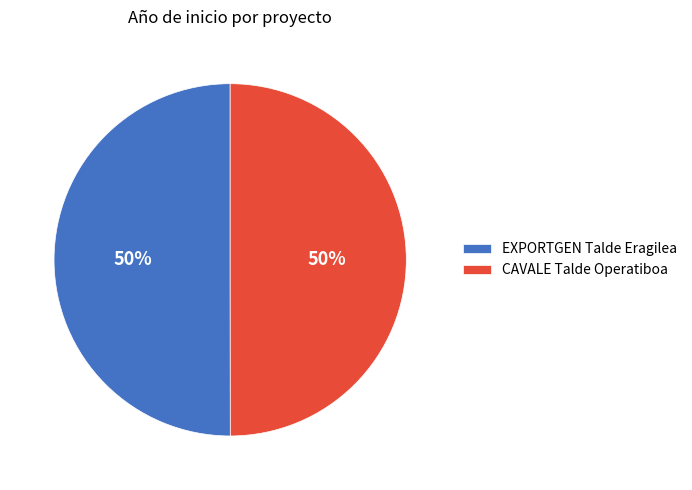

Do EXPORTGEN Talde Eragilea and CAVALE Talde Operatiboa together represent more than half of the pie?

Yes